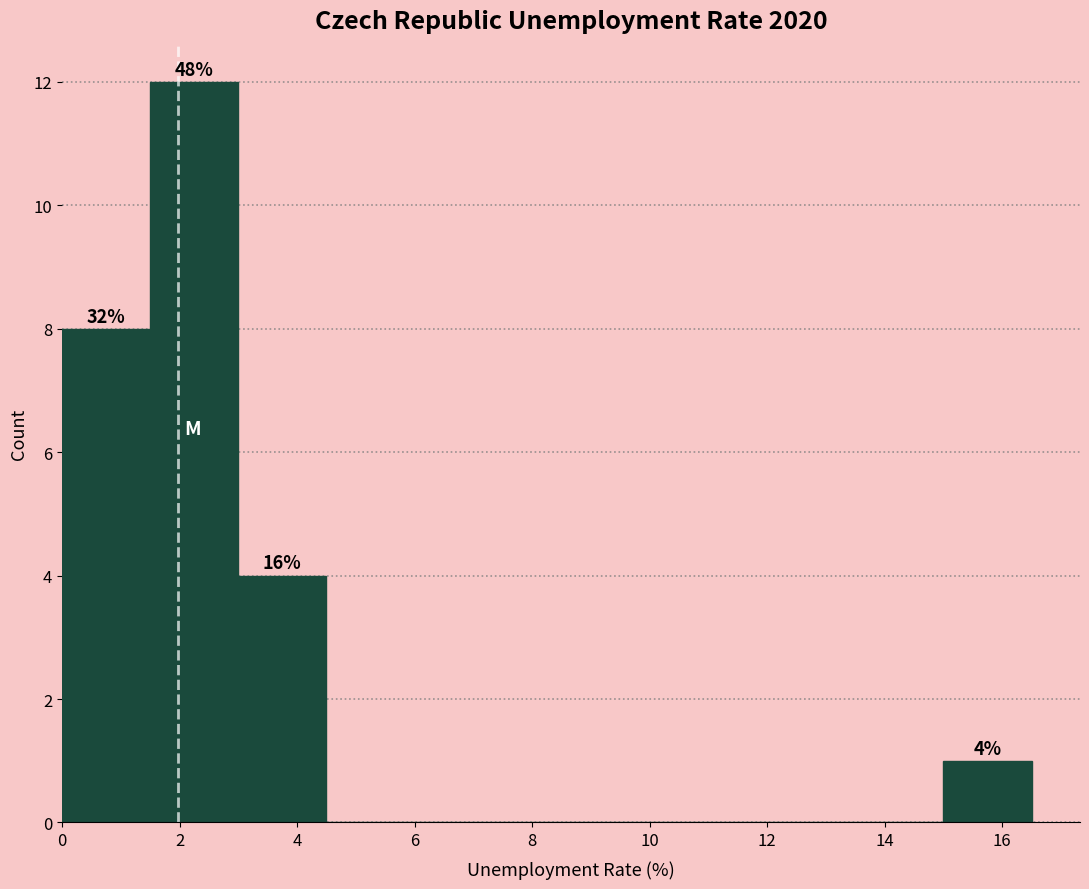

Which range on the x-axis has the tallest bar?

1.5 to 3.0